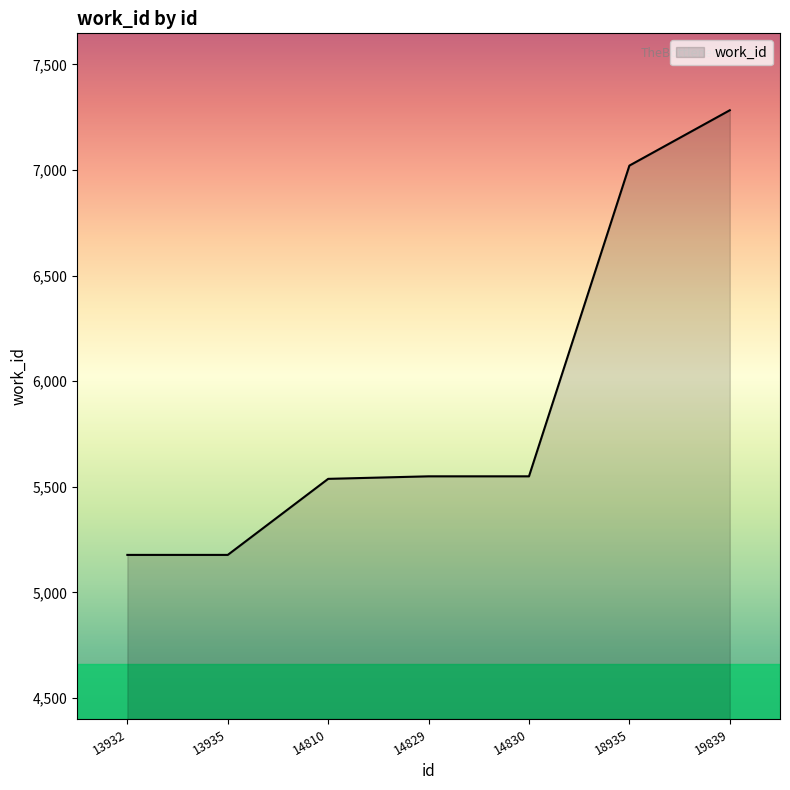

Count the number of data series in this chart.

1